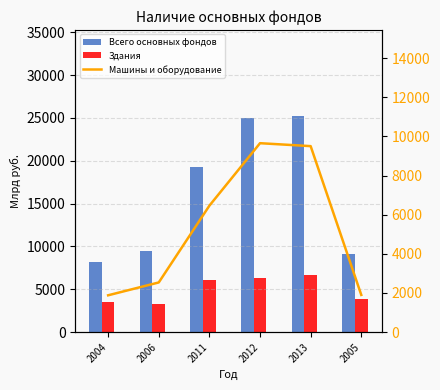

Which series has the widest spread of values?

Всего основных фондов